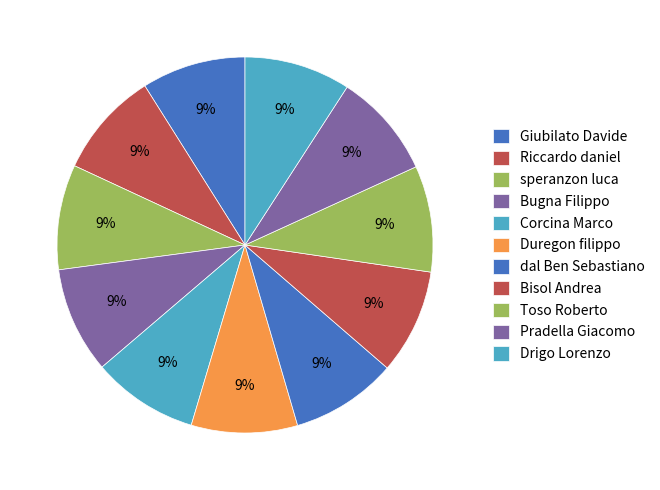

To the nearest percent, what portion does speranzon luca represent?

9%